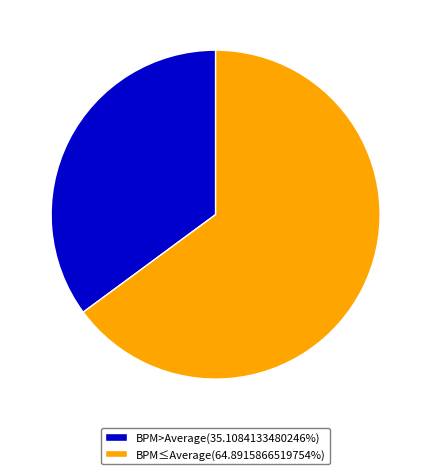

Is there any slice that represents more than half of the pie?

Yes